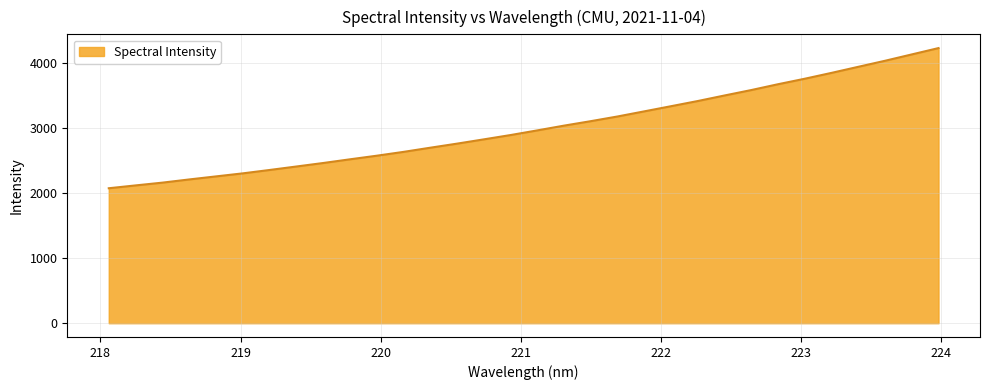

Does the chart display data point markers on the line(s)?

No